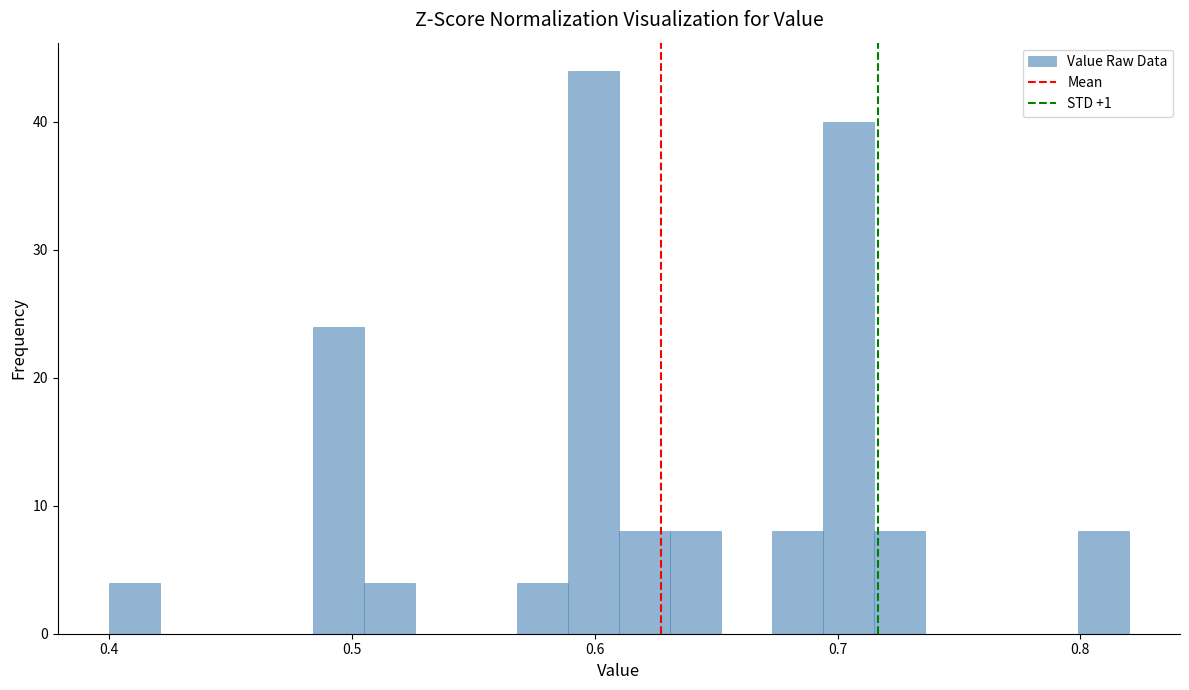

Around what value on the x-axis is the tallest bar? Give the approximate position of its centre, as read against the axis.

0.60